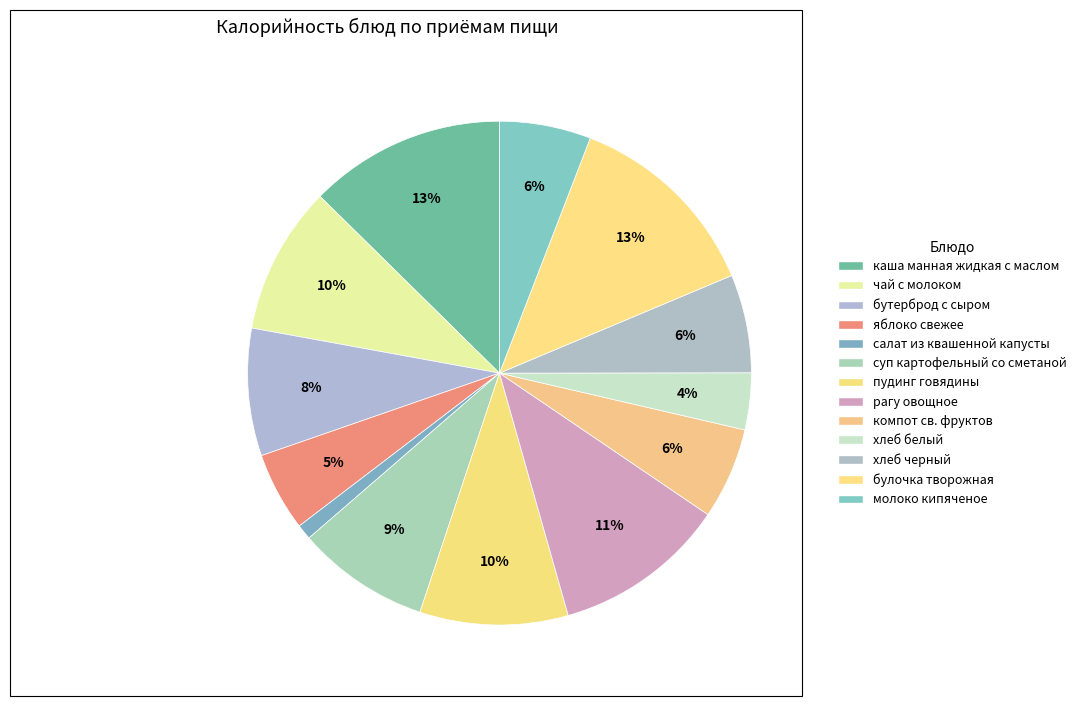

Count the number of slices in the pie.

13